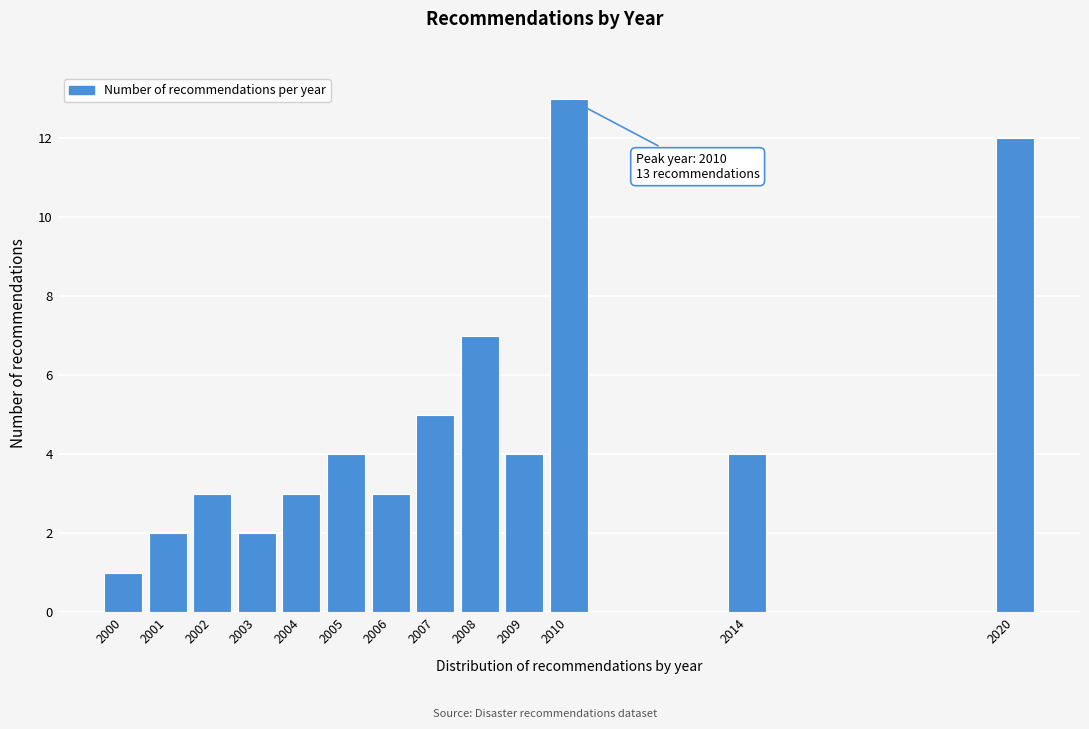

Reading left to right, transcribe all the data shown in this chart.

1	2	3	2	3	4	3	5	7	4	13	4	12